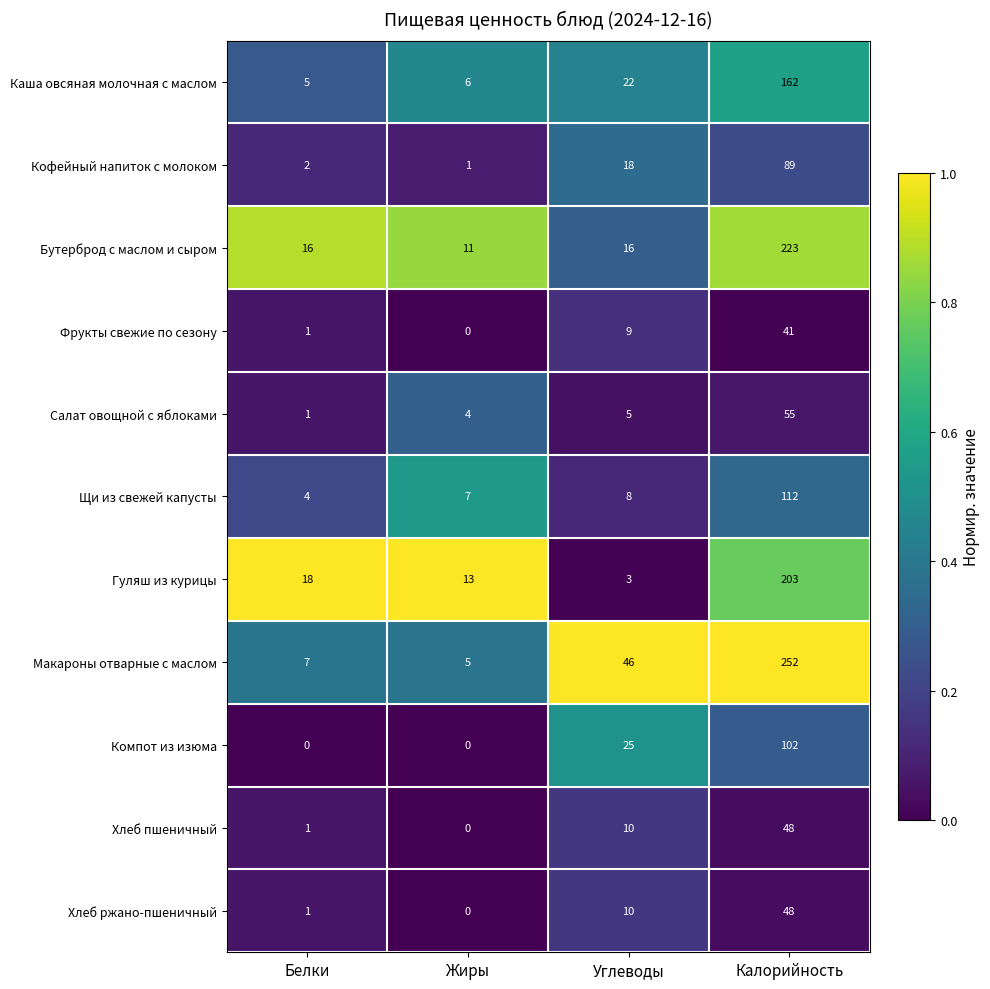

What is the minimum value for Макароны отварные с маслом?

5